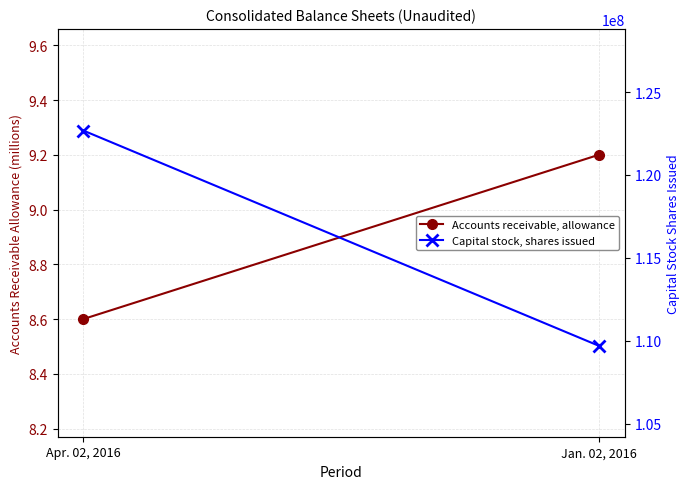

Reading left to right, list all the values displayed in this chart.

Accounts receivable, allowance: Apr. 02, 2016=8.6	Jan. 02, 2016=9.2
Capital stock, shares issued: Apr. 02, 2016=122676770.0	Jan. 02, 2016=109695435.0